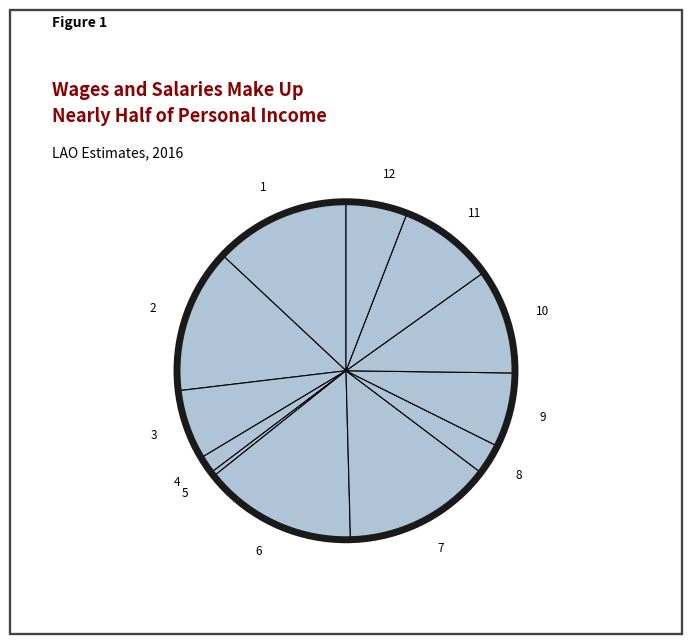

Is it true that 1 is 22% of the pie?

False